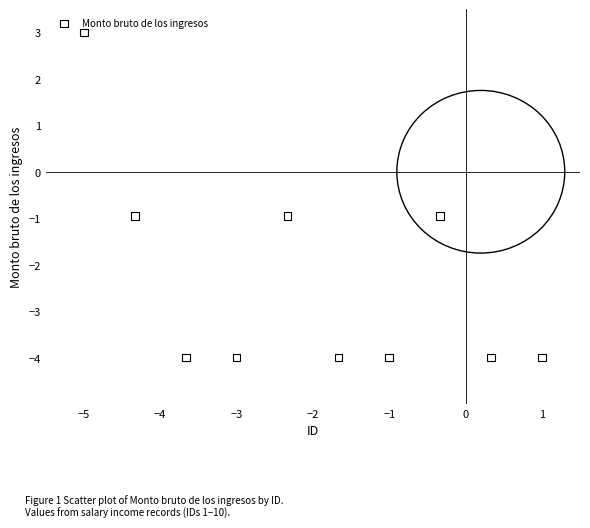

What is the range of Y values (max minus min)?

7.0